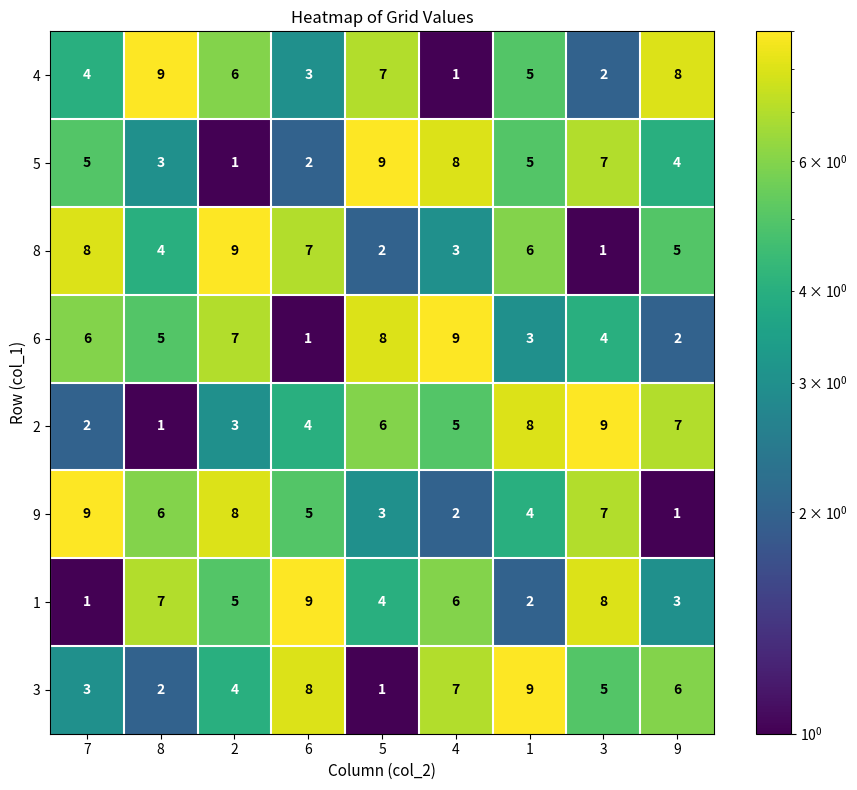

How many 8 values are between 3 and 7?

5